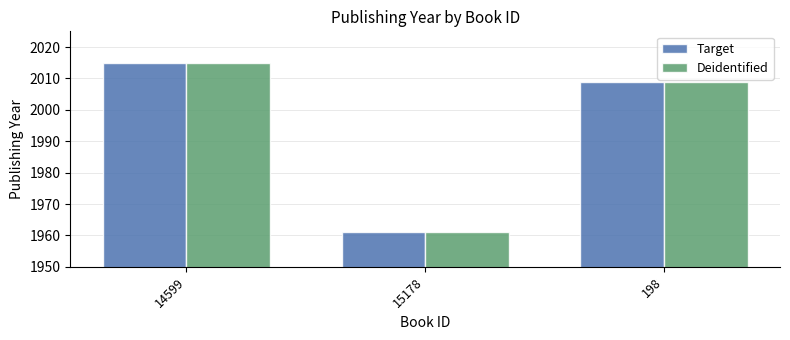

How many categories are shown in the chart?

3